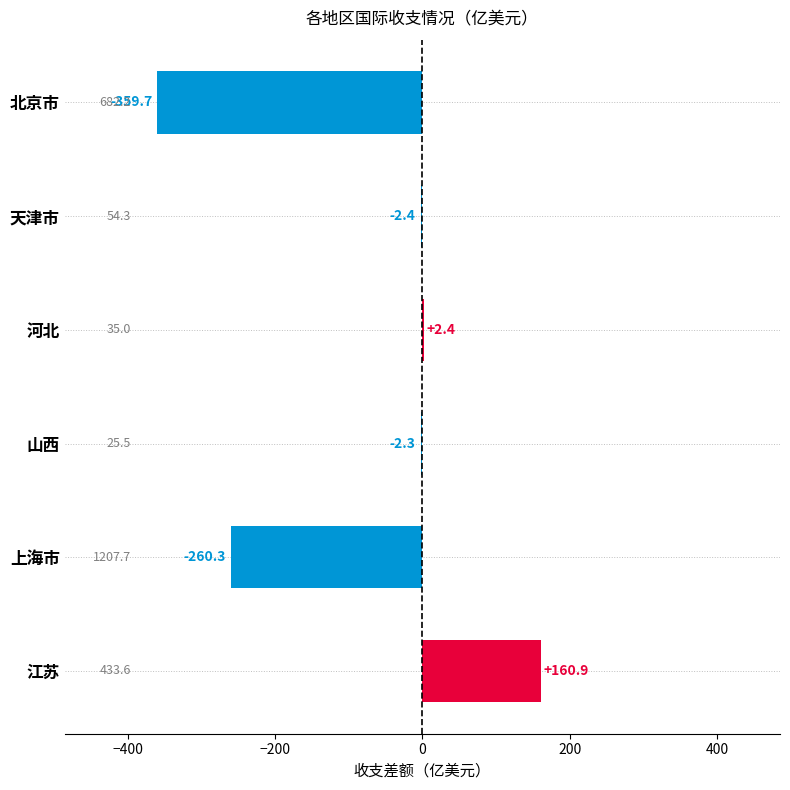

How many positive values are there?

2